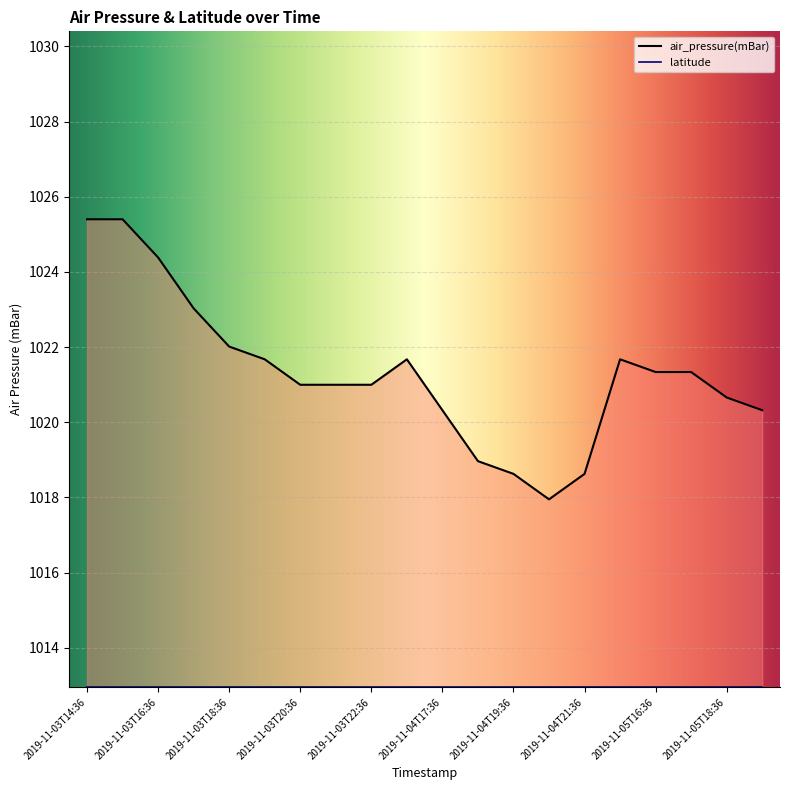

The value at 2019-11-04T17:36 is 1020.3. True or false?

True